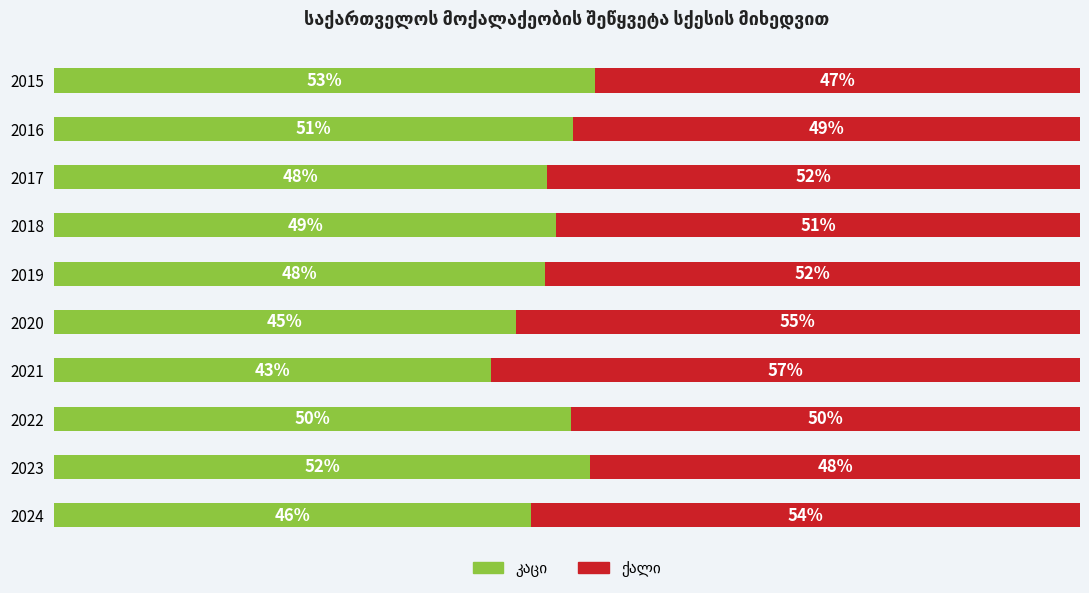

True or false: ქალი has a value of 51.0 at 2018.

True